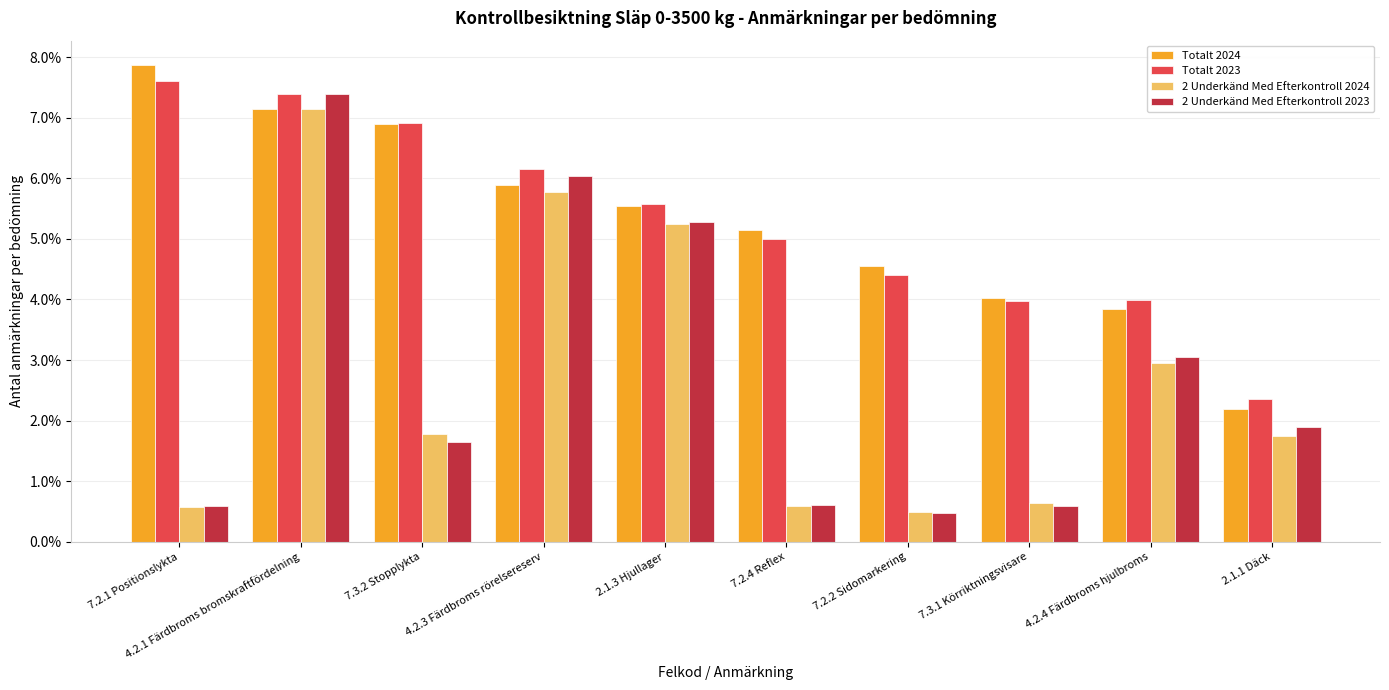

Reading left to right, extract all data points from this chart.

Totalt 2024: 7.2.1 Positionslykta=0.1	4.2.1 Färdbroms bromskraftfördelning=0.1	7.3.2 Stopplykta=0.1	4.2.3 Färdbroms rörelsereserv=0.1	2.1.3 Hjullager=0.1	7.2.4 Reflex=0.1	7.2.2 Sidomarkering=0.0	7.3.1 Körriktningsvisare=0.0	4.2.4 Färdbroms hjulbroms=0.0	2.1.1 Däck=0.0
Totalt 2023: 7.2.1 Positionslykta=0.1	4.2.1 Färdbroms bromskraftfördelning=0.1	7.3.2 Stopplykta=0.1	4.2.3 Färdbroms rörelsereserv=0.1	2.1.3 Hjullager=0.1	7.2.4 Reflex=0.0	7.2.2 Sidomarkering=0.0	7.3.1 Körriktningsvisare=0.0	4.2.4 Färdbroms hjulbroms=0.0	2.1.1 Däck=0.0
2 Underkänd Med Efterkontroll 2024: 7.2.1 Positionslykta=0.0	4.2.1 Färdbroms bromskraftfördelning=0.1	7.3.2 Stopplykta=0.0	4.2.3 Färdbroms rörelsereserv=0.1	2.1.3 Hjullager=0.1	7.2.4 Reflex=0.0	7.2.2 Sidomarkering=0.0	7.3.1 Körriktningsvisare=0.0	4.2.4 Färdbroms hjulbroms=0.0	2.1.1 Däck=0.0
2 Underkänd Med Efterkontroll 2023: 7.2.1 Positionslykta=0.0	4.2.1 Färdbroms bromskraftfördelning=0.1	7.3.2 Stopplykta=0.0	4.2.3 Färdbroms rörelsereserv=0.1	2.1.3 Hjullager=0.1	7.2.4 Reflex=0.0	7.2.2 Sidomarkering=0.0	7.3.1 Körriktningsvisare=0.0	4.2.4 Färdbroms hjulbroms=0.0	2.1.1 Däck=0.0